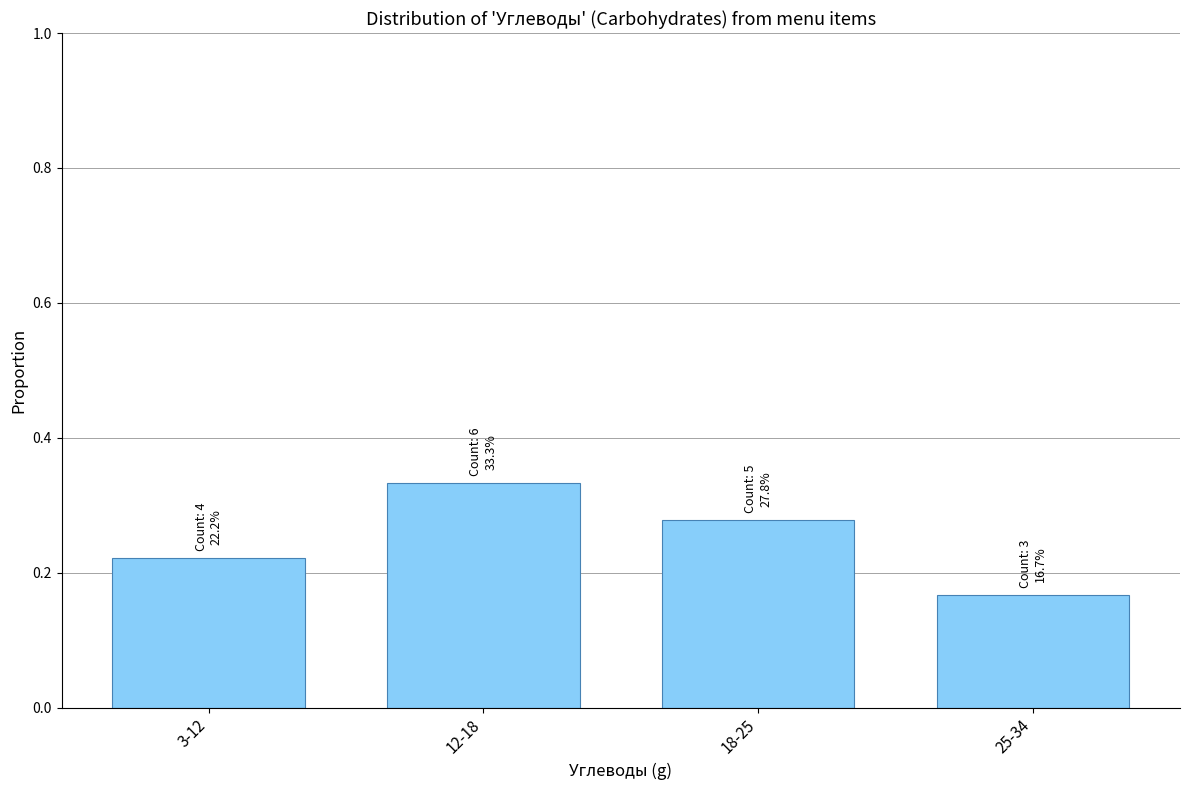

What is the sum of the values at 12-18 and 18-25?

0.6